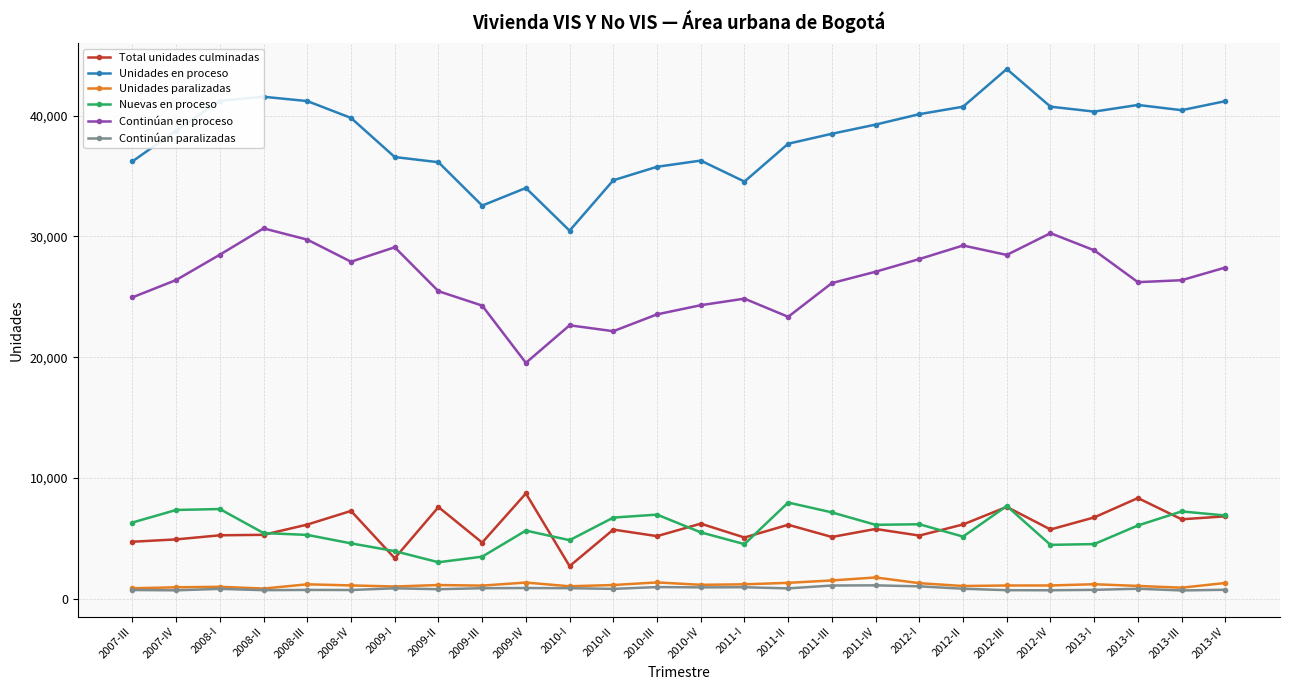

What is the label of the 21st point from the right?

2008-IV